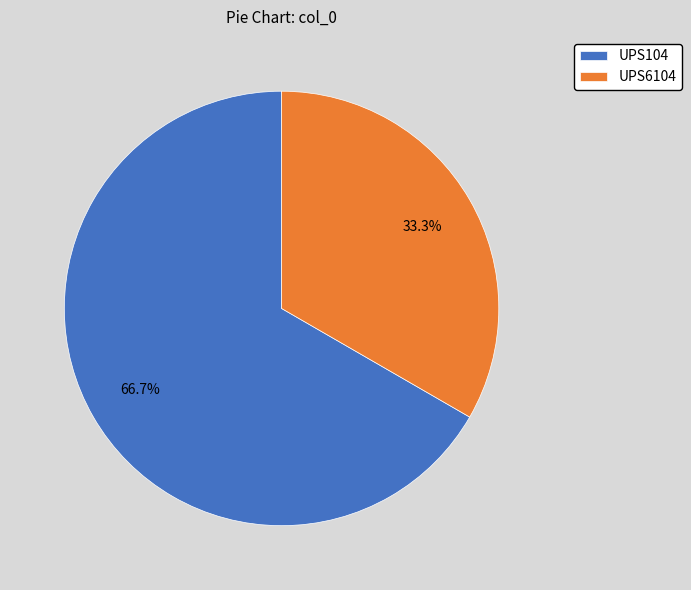

The UPS104 slice represents 67% of the pie. True or false?

True